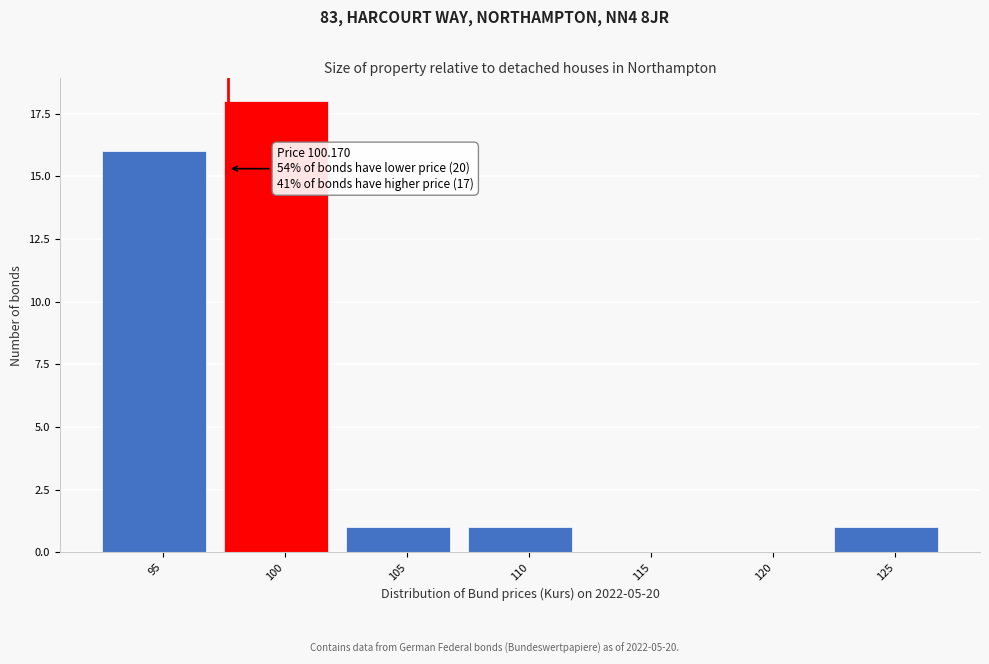

Reading left to right, transcribe all the data shown in this chart.

95=16	100=18	105=1	110=1	115=0	120=0	125=1